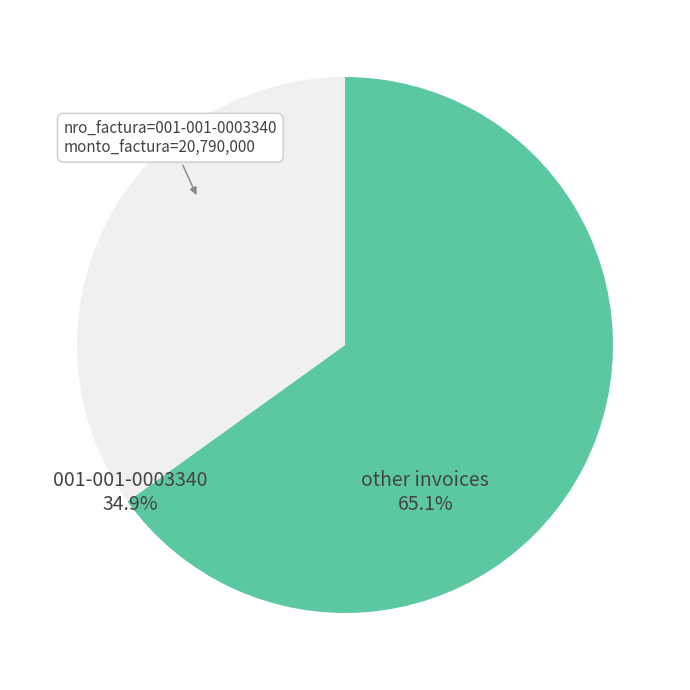

Does 001-001-0003340 represent more than half of the total?

No